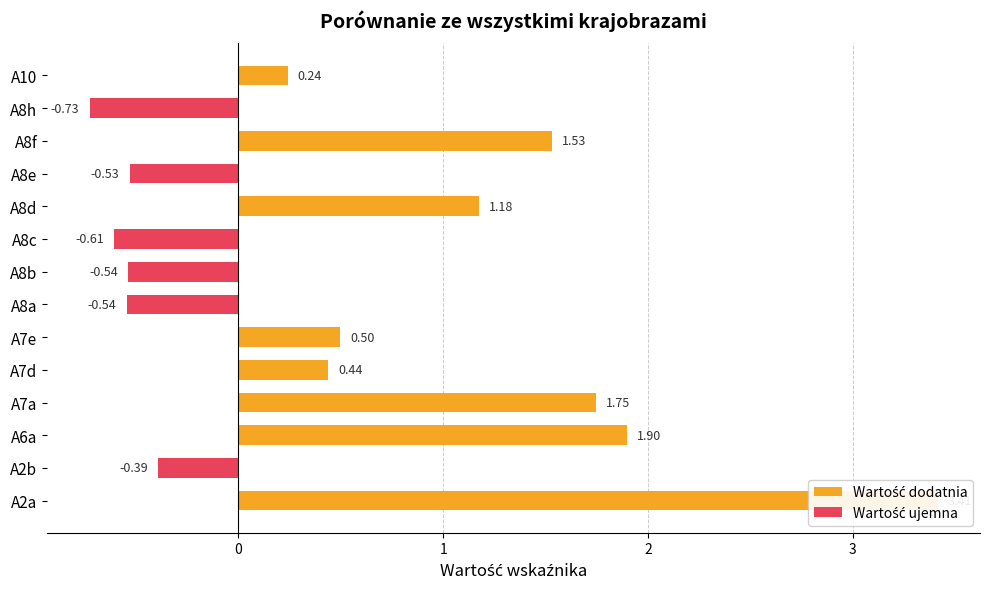

What position from the left is A8c?

9